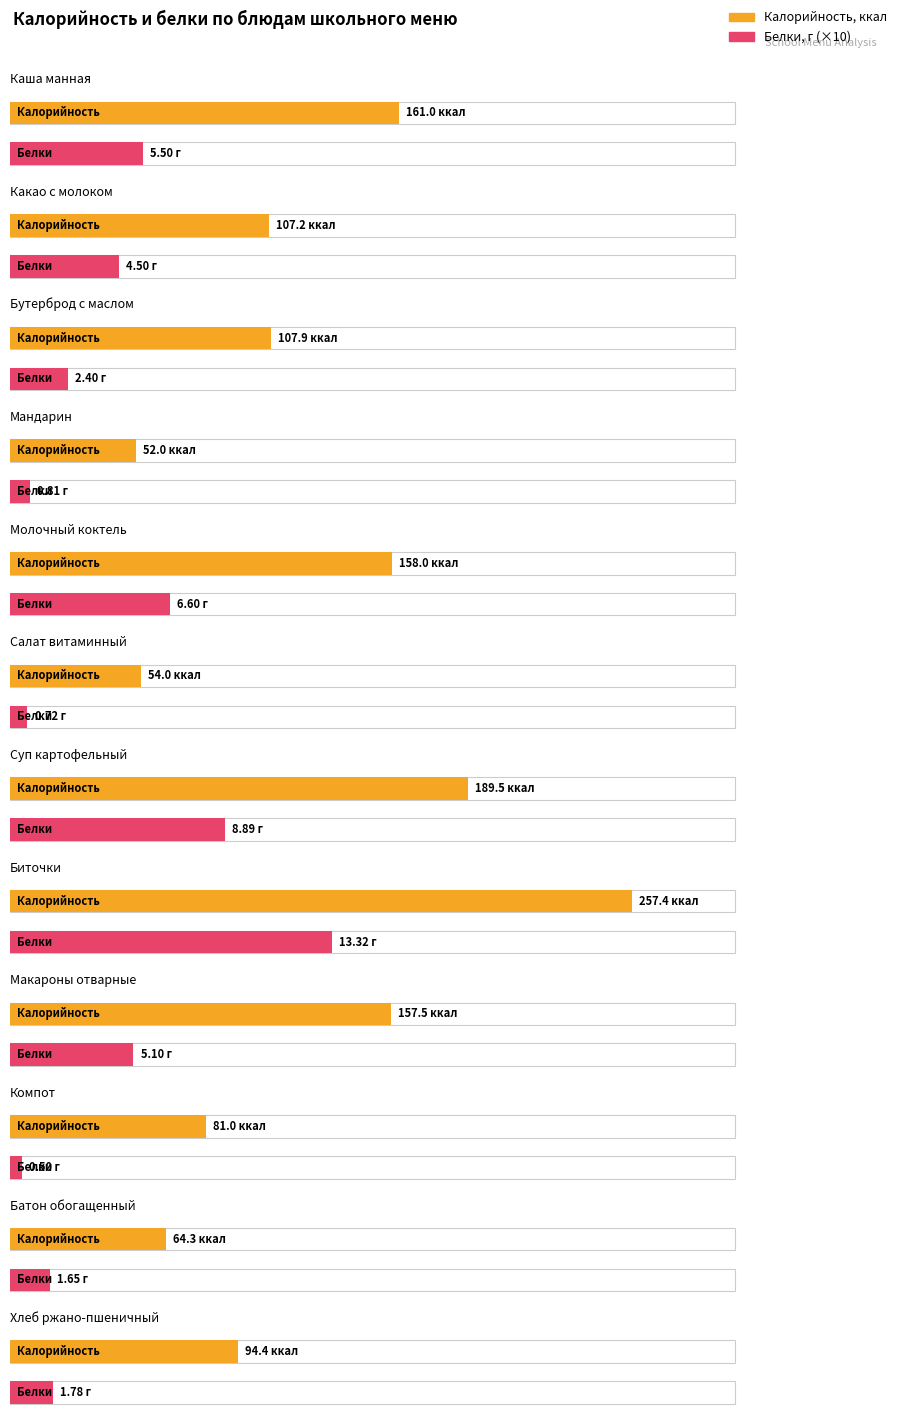

Which series has the largest total across all categories?

Калорийность